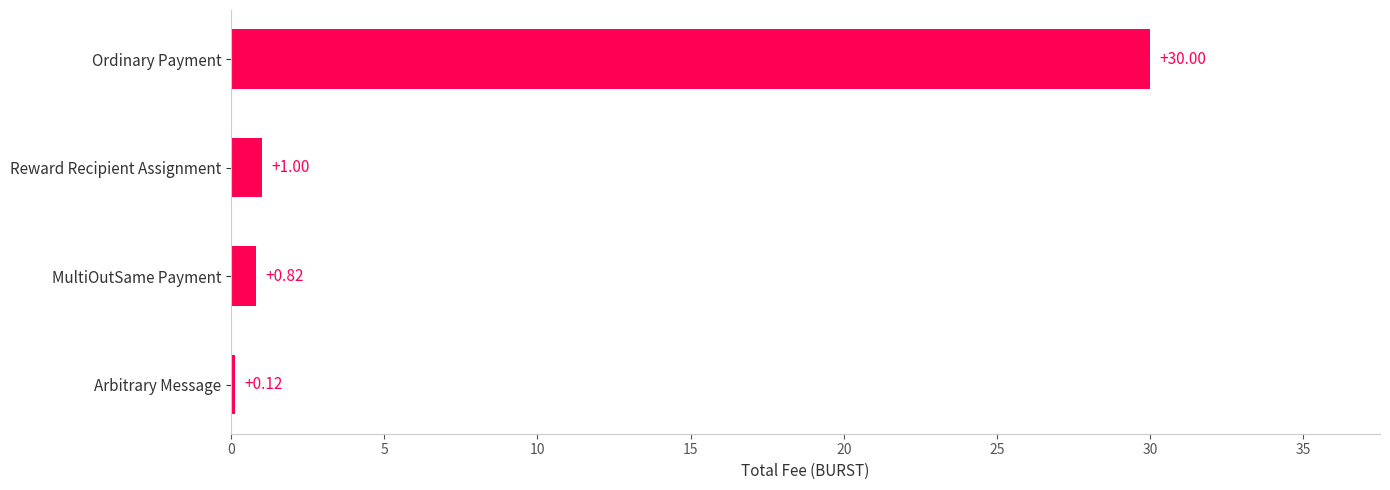

Are the bars grouped side by side (vs. stacked)?

No